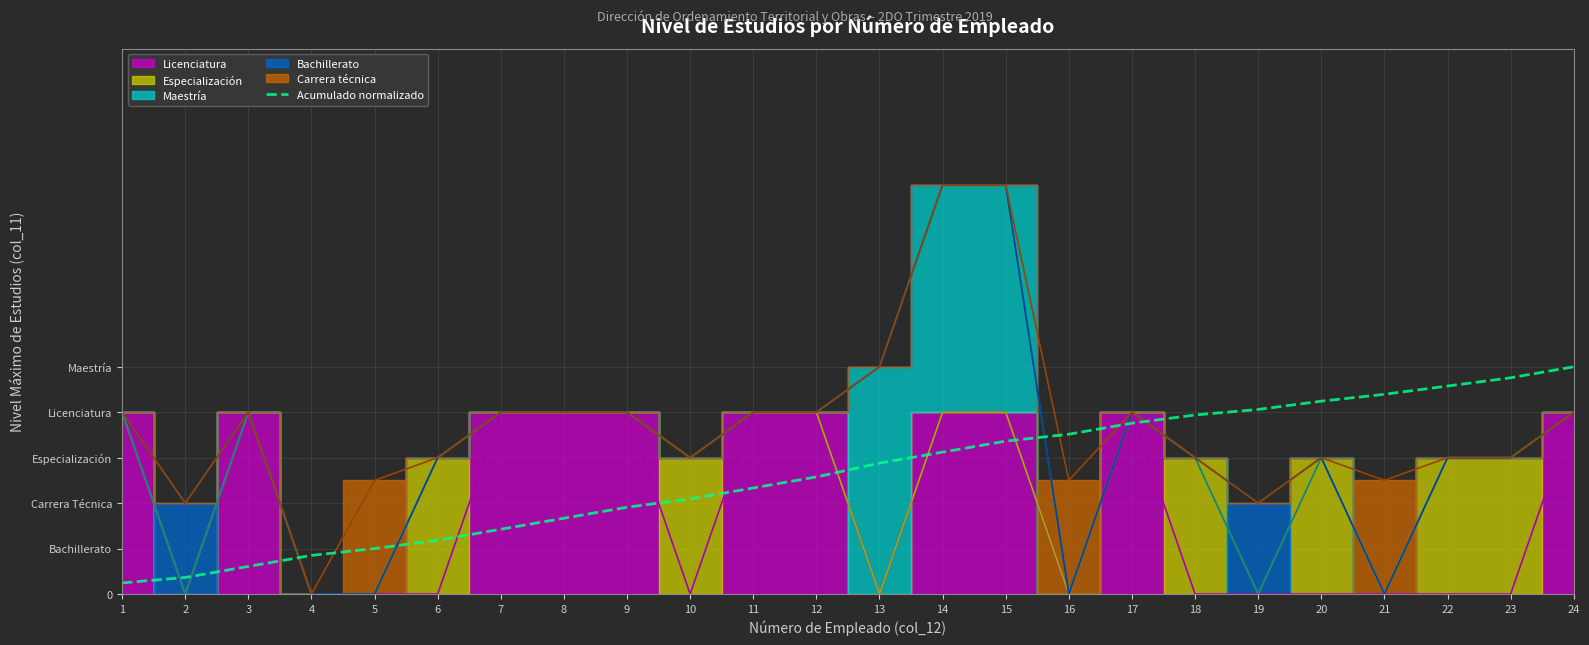

True or false: the data has more than 1 interior local peaks.

False